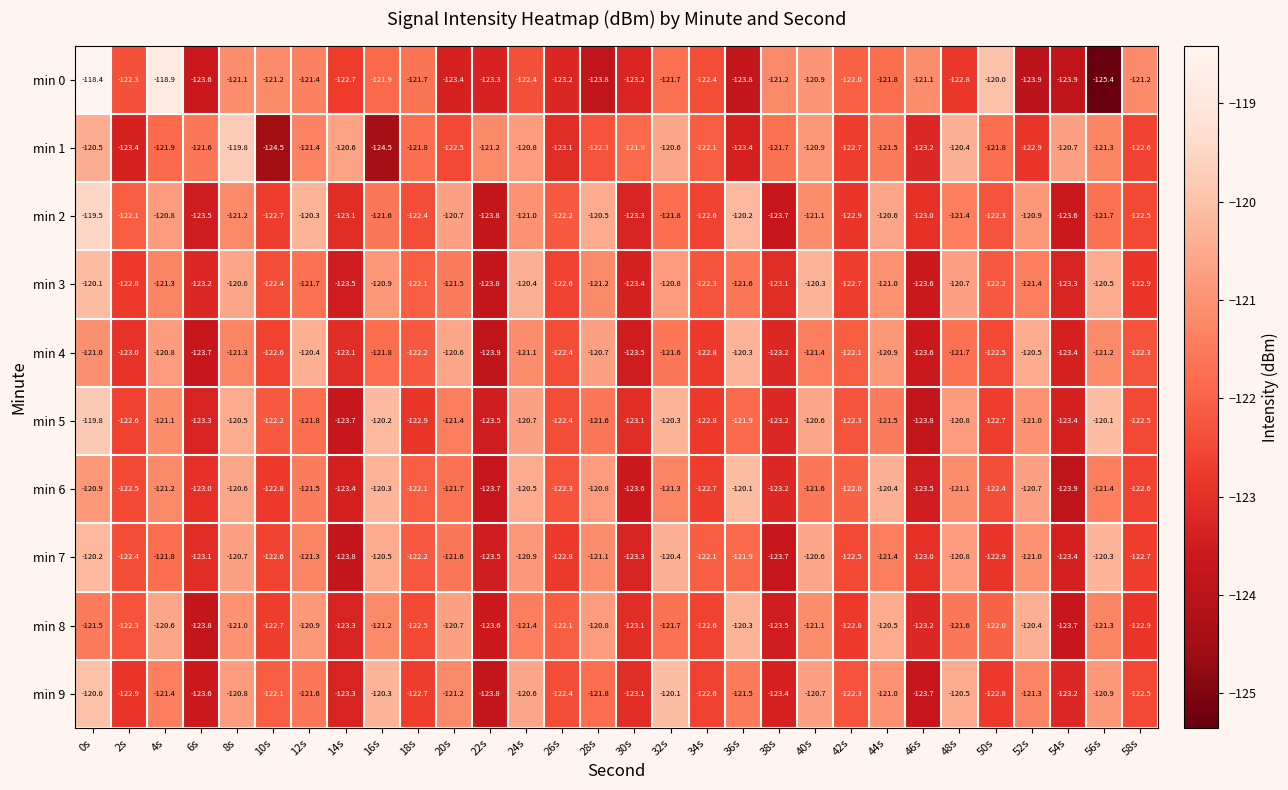

Is it true that min 7 equals -51.7 at 52s?

False